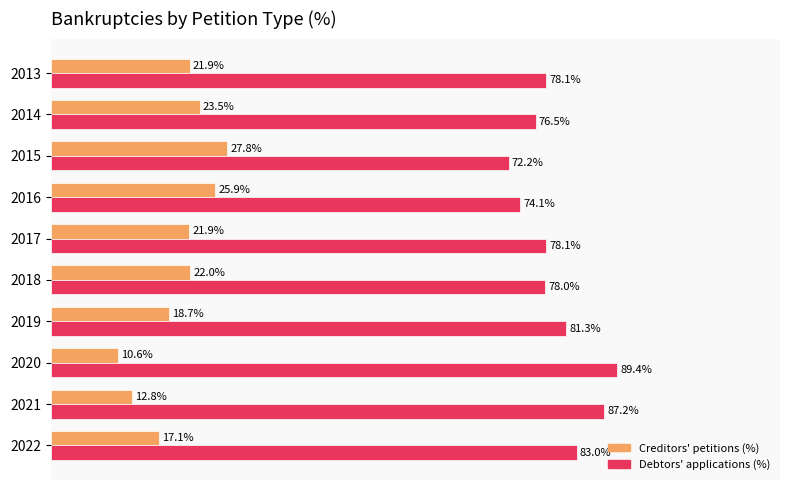

List the series in order of their overall mean, highest first.

Debtors' applications (%), Creditors' petitions (%)